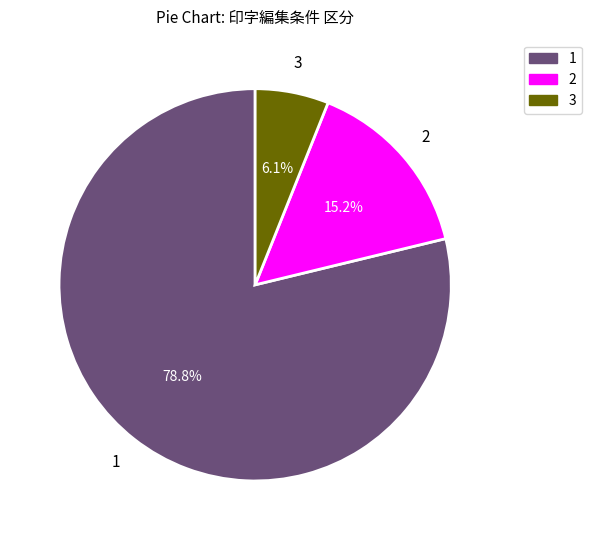

What is the ratio of the value at 1 to the value at 2?

5.2